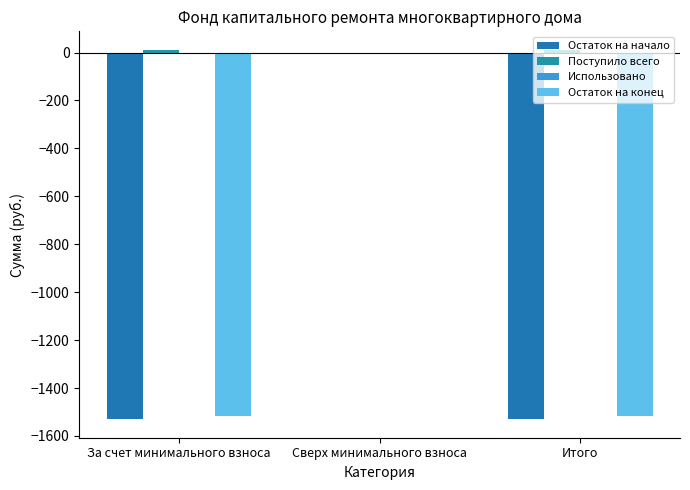

At which category is the sum across all series the highest?

Сверх минимального взноса